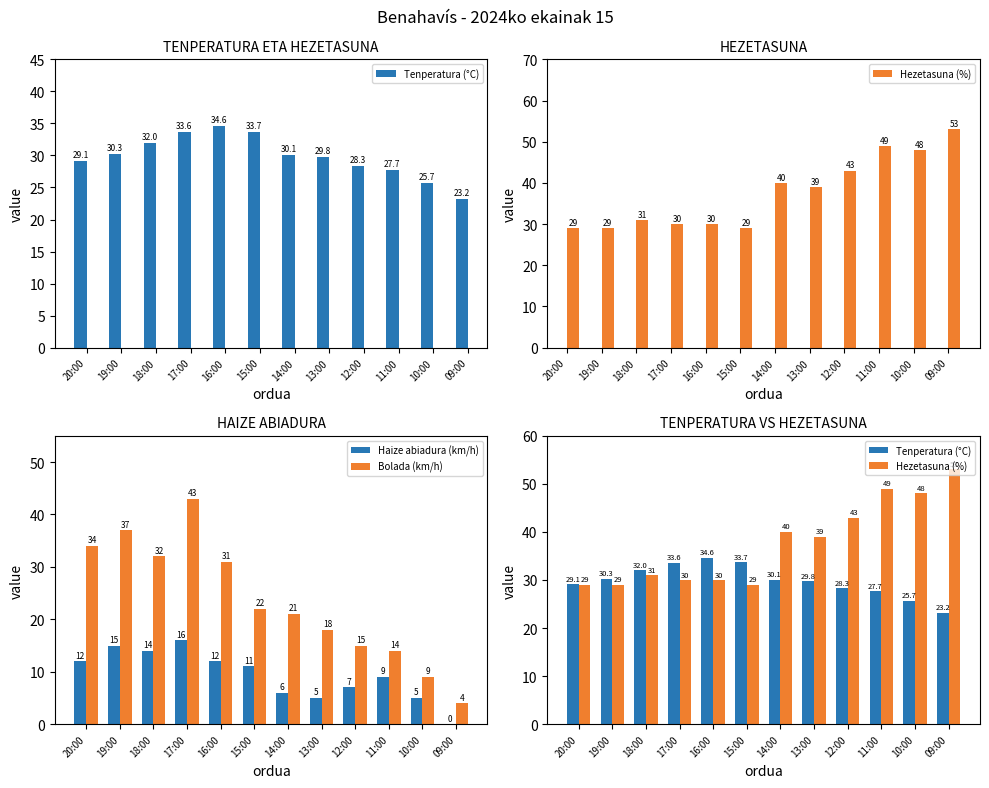

List the labels in order of Tenperatura (°C) value, smallest first.

09:00, 10:00, 11:00, 12:00, 20:00, 13:00, 14:00, 19:00, 18:00, 17:00, 15:00, 16:00